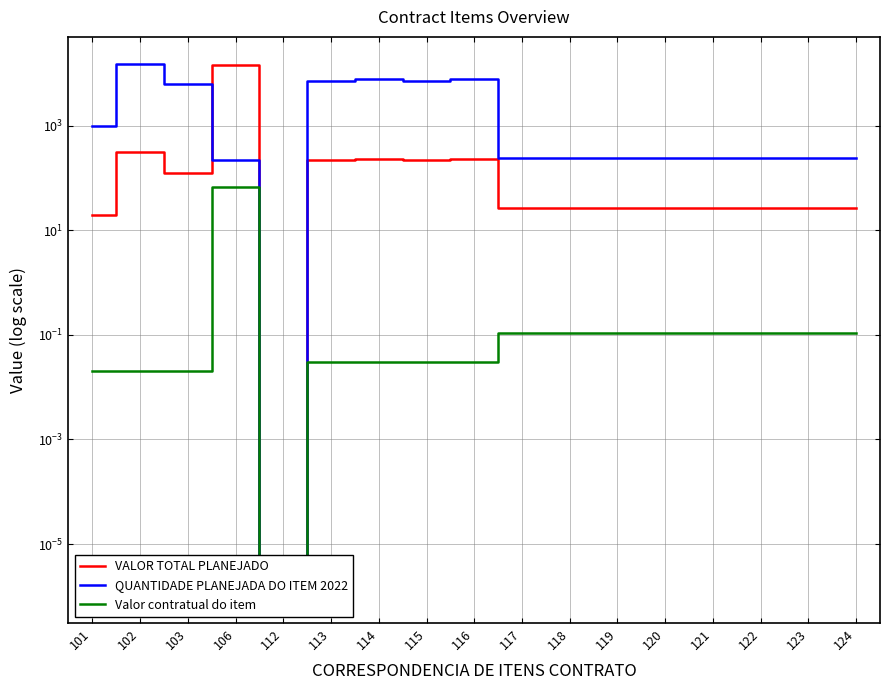

What are all the series names shown in the legend?

VALOR TOTAL PLANEJADO, QUANTIDADE PLANEJADA DO ITEM 2022, Valor contratual do item